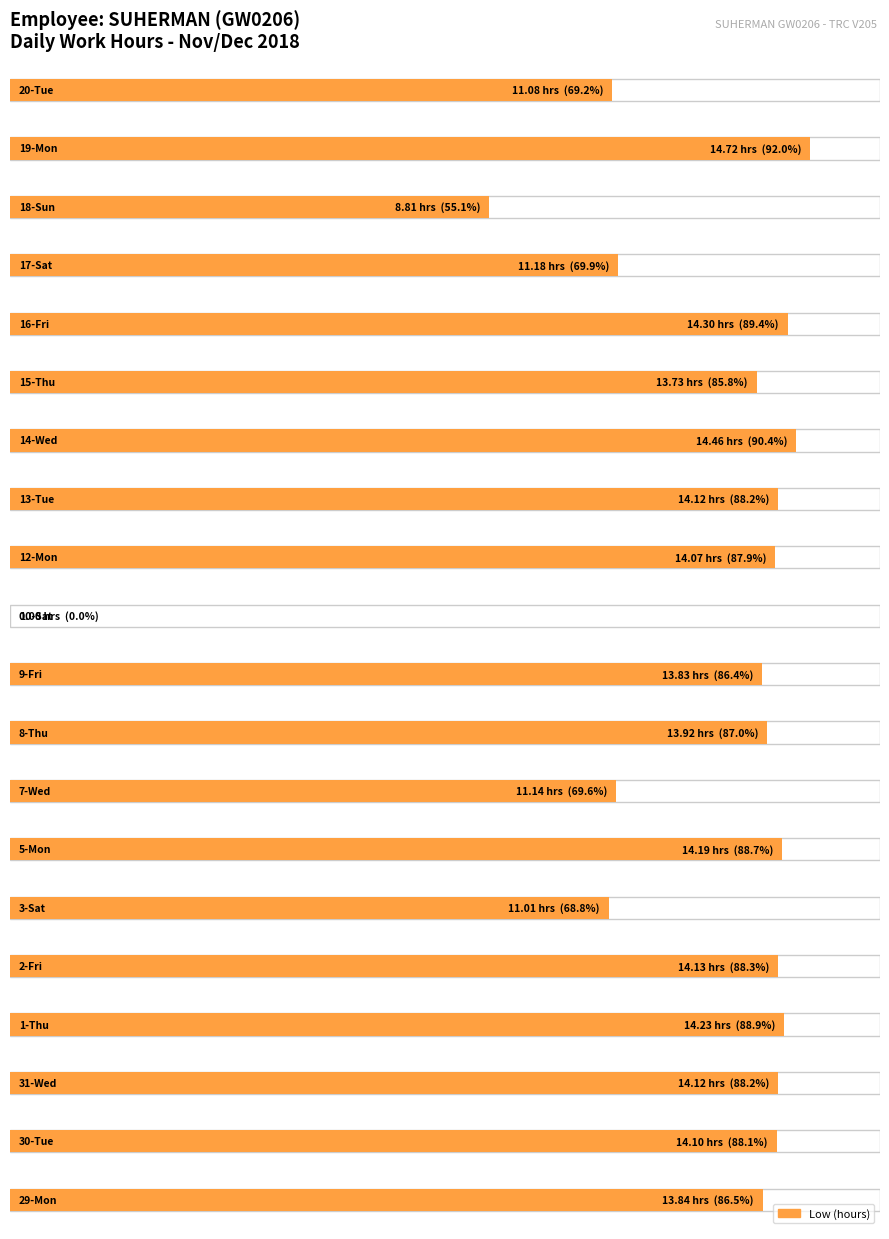

What is the maximum value shown in the chart?

14.7